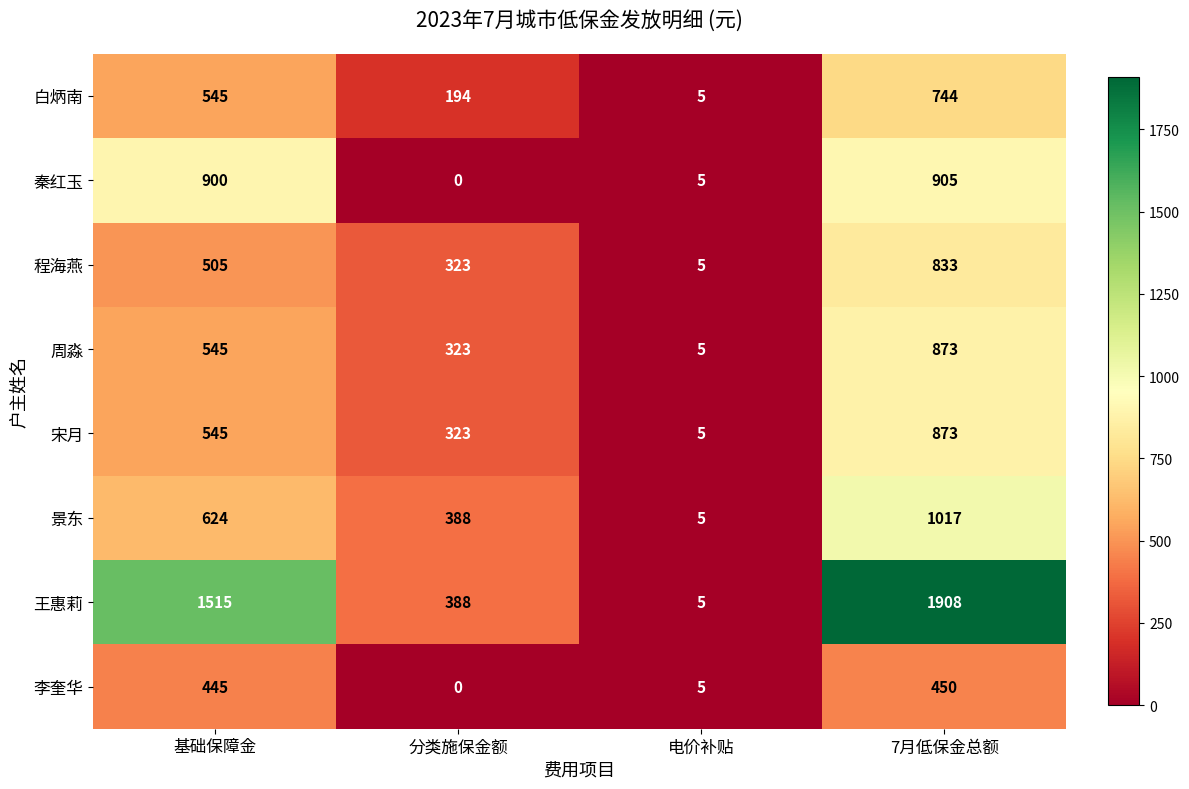

At which label is 王惠莉 closest to 956?

基础保障金